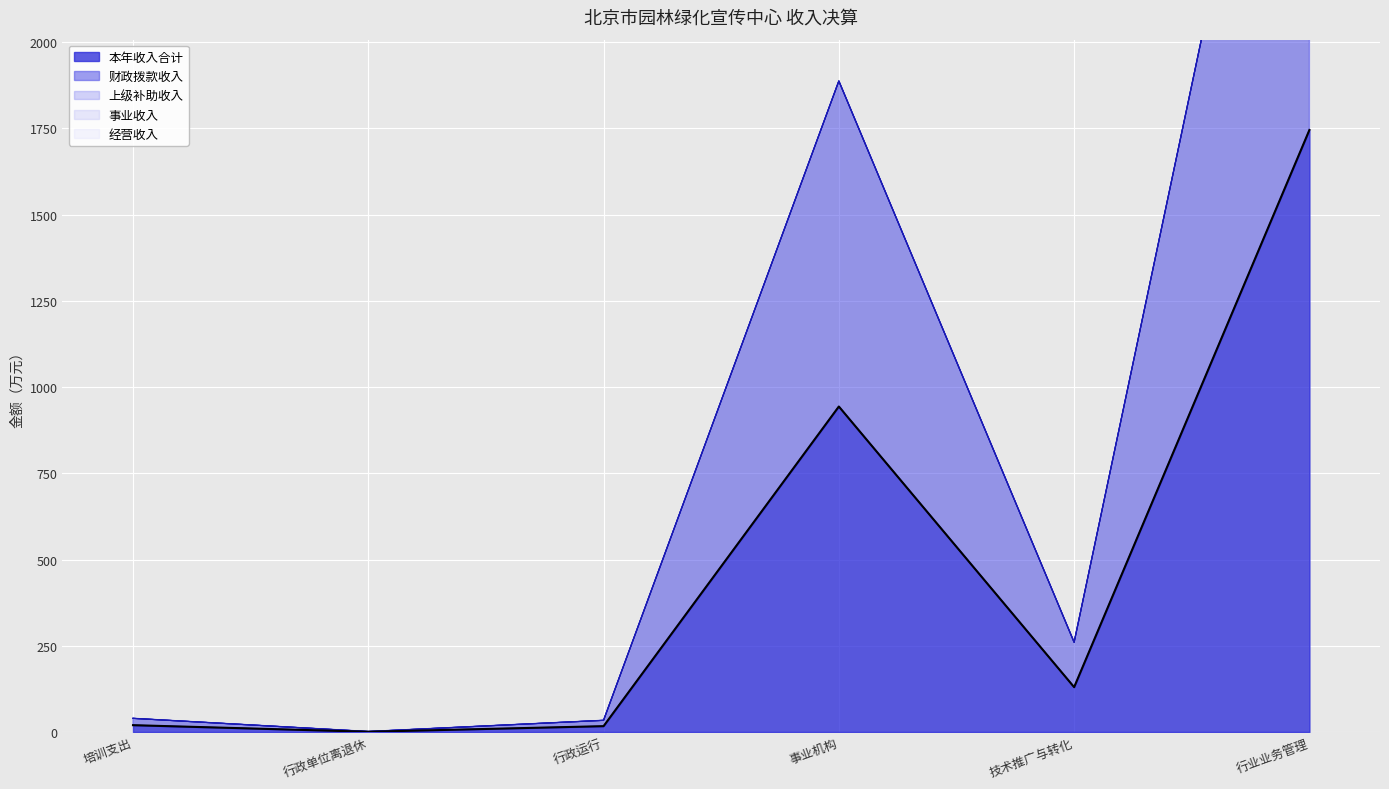

Reading left to right, what are all the values shown in this chart?

本年收入合计: 培训支出=19.8	行政单位离退休=0.7	行政运行=16.9	事业机构=943.7	技术推广与转化=130.0	行业业务管理=1745.4
财政拨款收入: 培训支出=19.8	行政单位离退休=0.7	行政运行=16.9	事业机构=943.7	技术推广与转化=130.0	行业业务管理=1745.4
上级补助收入: 培训支出=0.0	行政单位离退休=0.0	行政运行=0.0	事业机构=0.0	技术推广与转化=0.0	行业业务管理=0.0
事业收入: 培训支出=0.0	行政单位离退休=0.0	行政运行=0.0	事业机构=0.0	技术推广与转化=0.0	行业业务管理=0.0
经营收入: 培训支出=0.0	行政单位离退休=0.0	行政运行=0.0	事业机构=0.0	技术推广与转化=0.0	行业业务管理=0.0